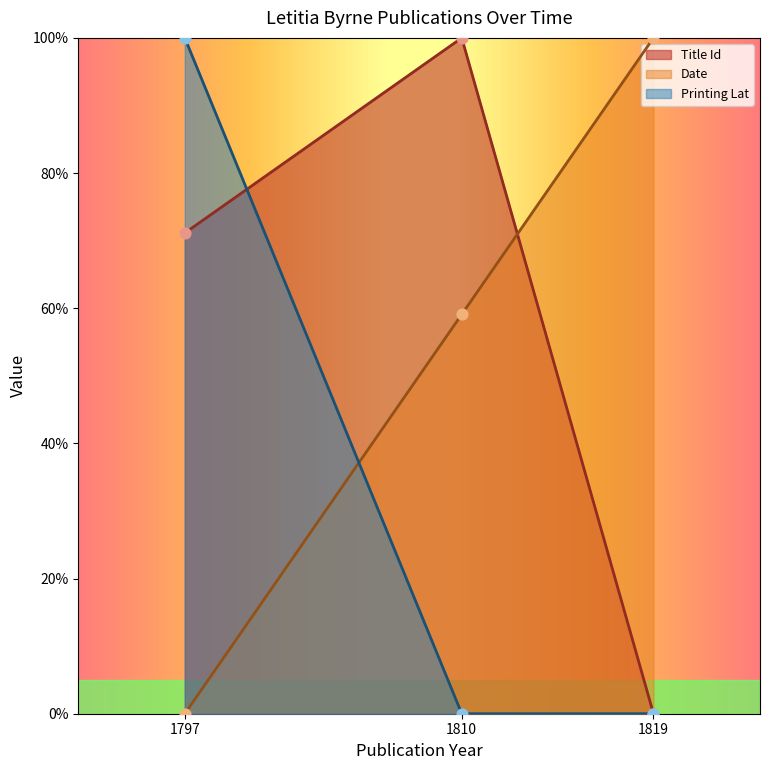

Which series reaches the maximum Y coordinate?

Title Id